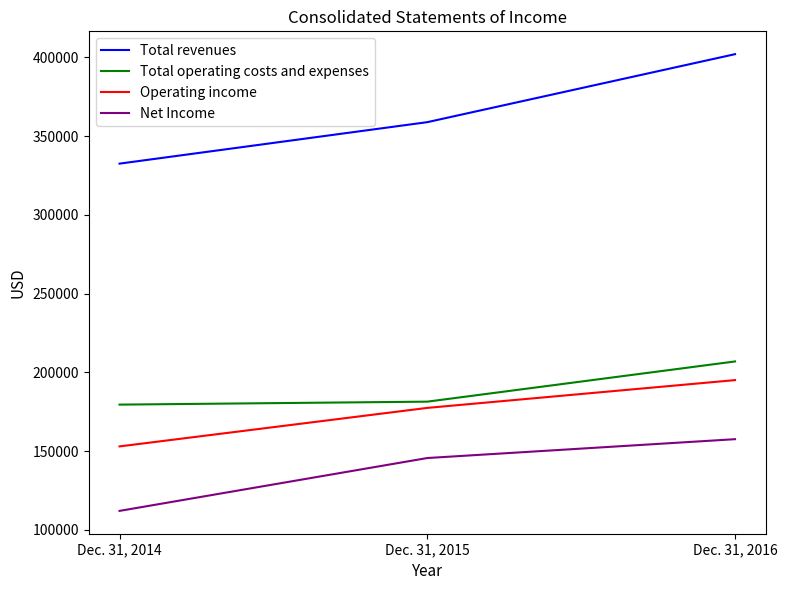

Read the Total operating costs and expenses value at Dec. 31, 2016, to the nearest 10.

206950